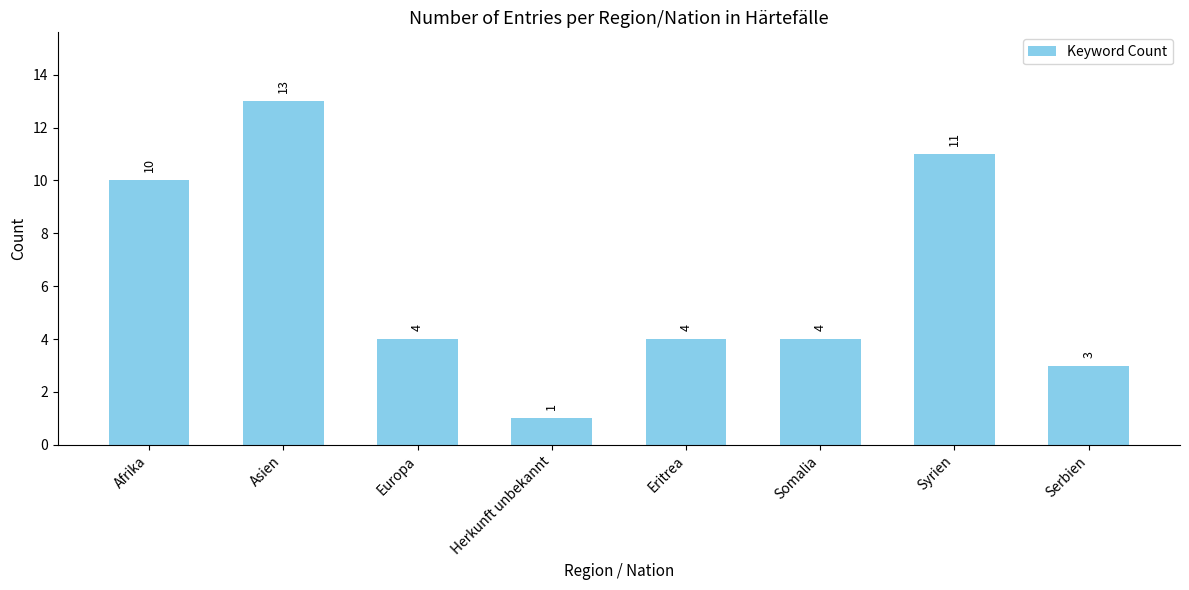

Reading right to left, what are all the values shown in this chart?

Serbien=3	Syrien=11	Somalia=4	Eritrea=4	Herkunft unbekannt=1	Europa=4	Asien=13	Afrika=10